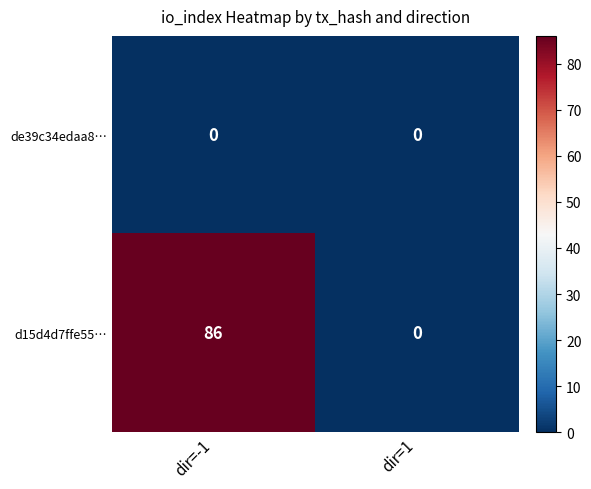

How many values in the d15d4d7ffe55… series are below 86?

1